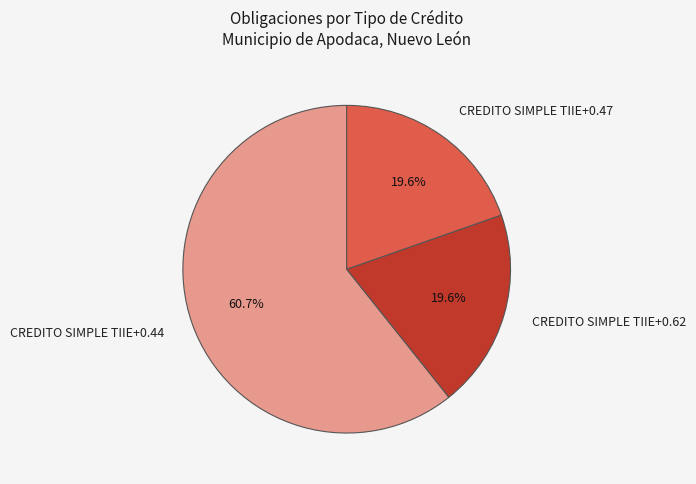

Count the number of slices in the pie.

3